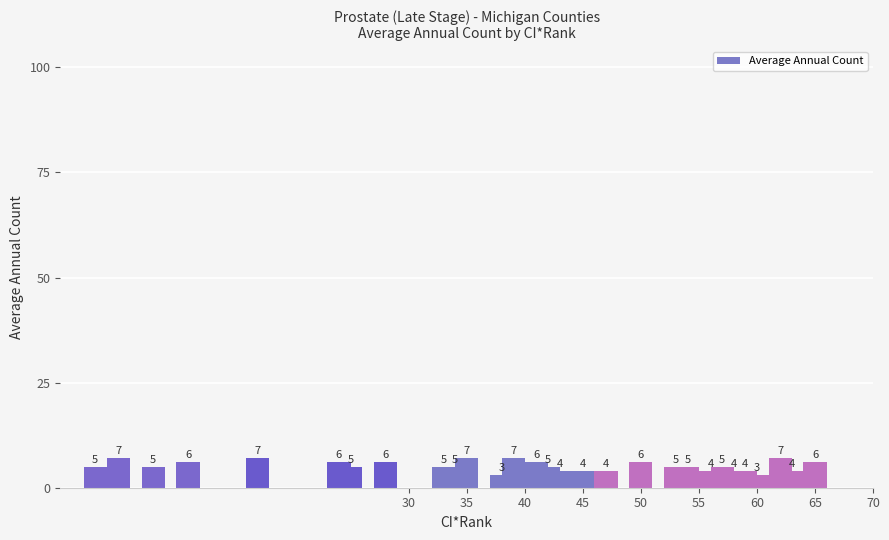

What is the difference between the maximum and minimum values?

4